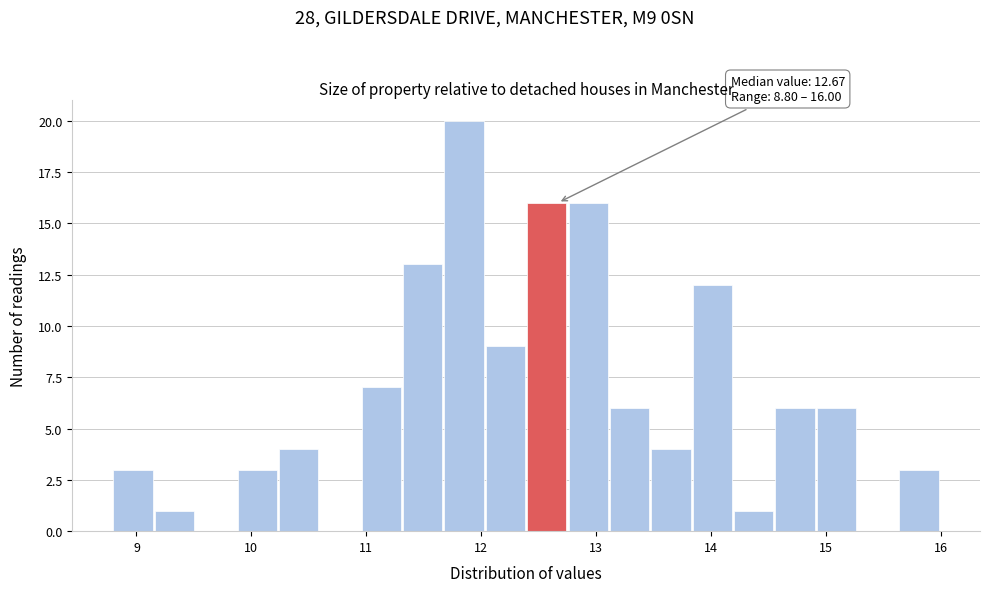

Read against the x-axis, roughly where is the centre of the tallest bar?

11.9